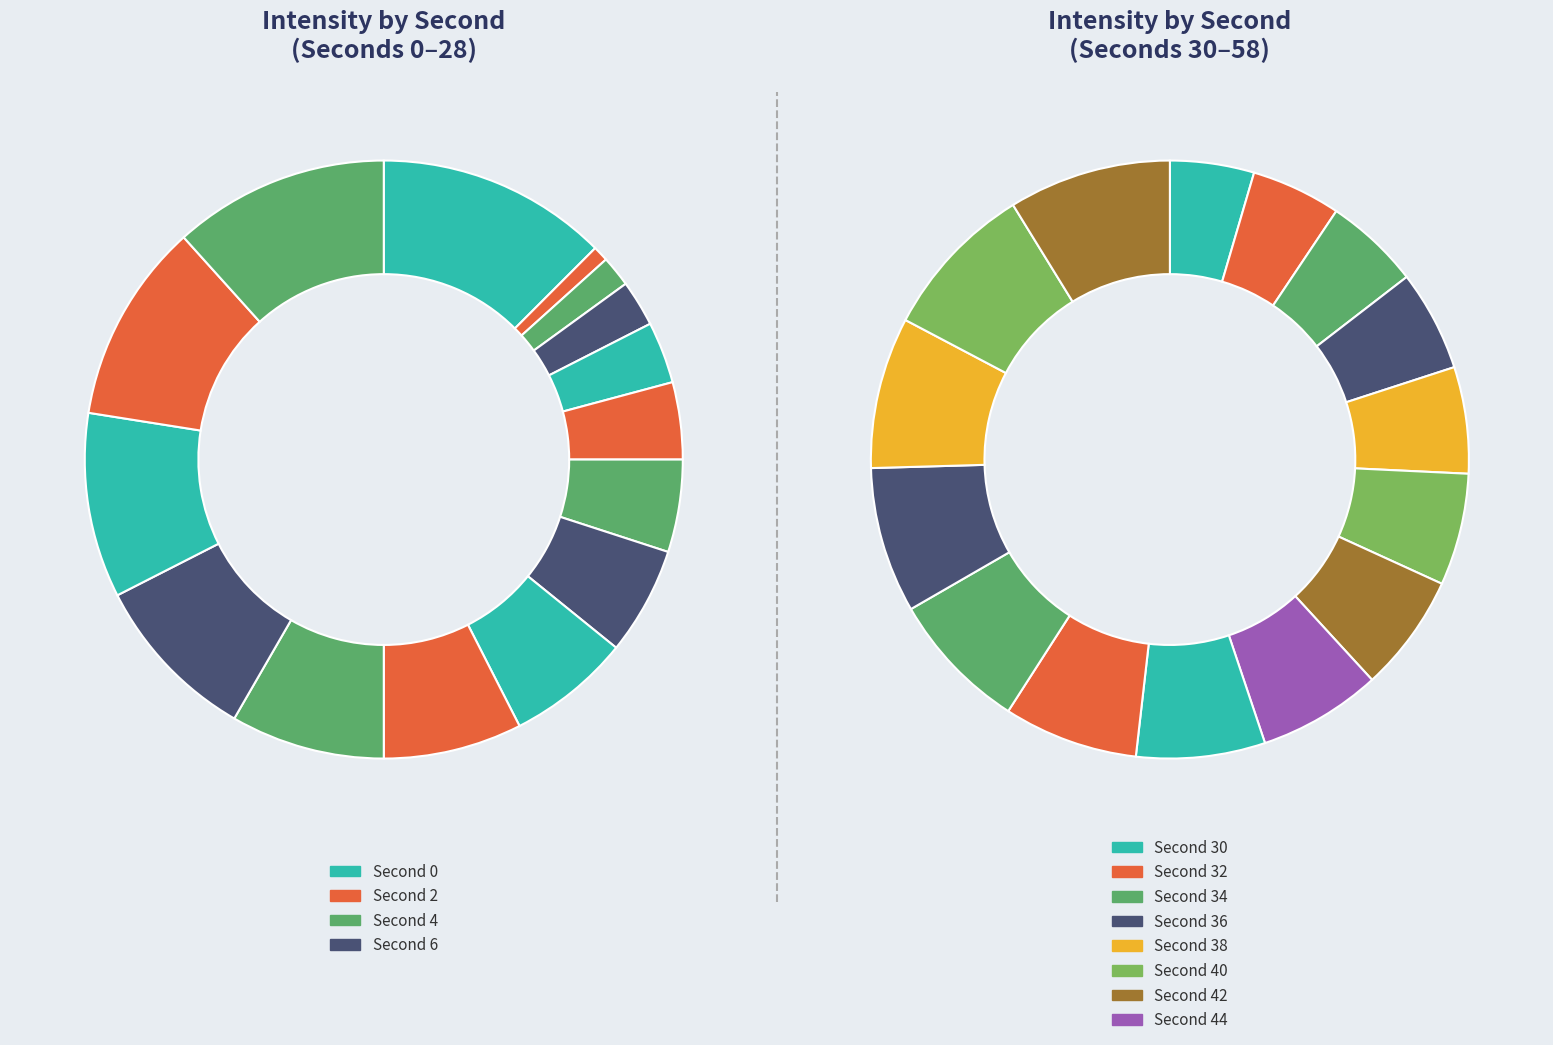

How many segments does this pie chart have?

15